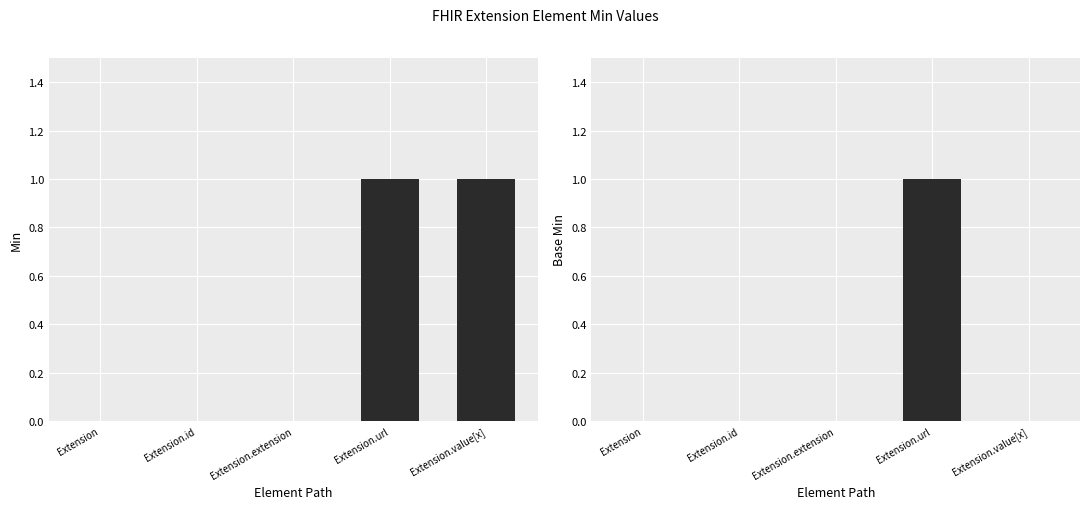

How many data points in Base Min are above 0?

1